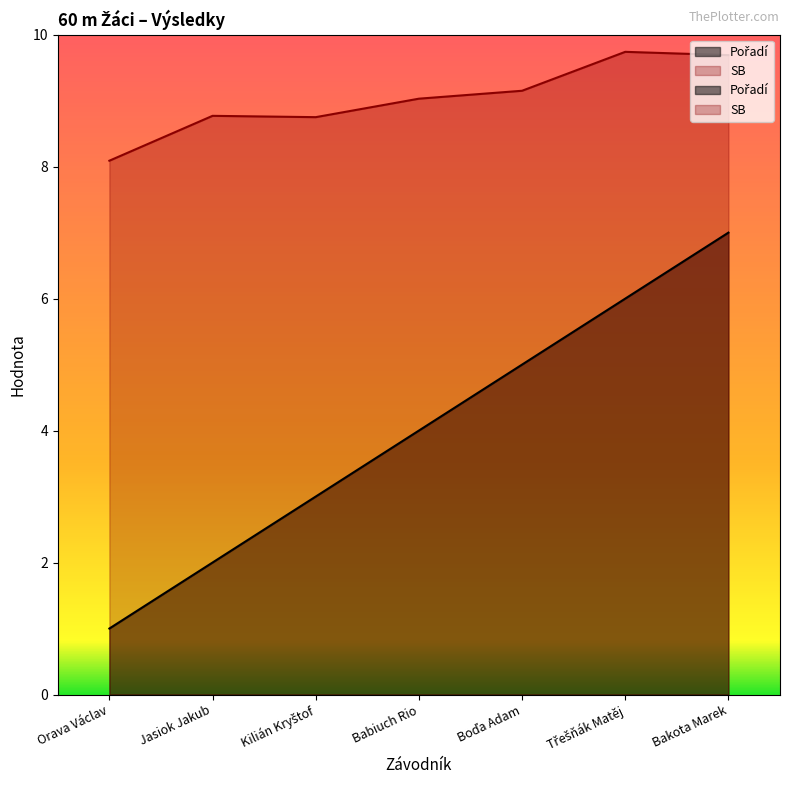

Rank the series by their maximum value, from lowest to highest.

Pořadí, SB